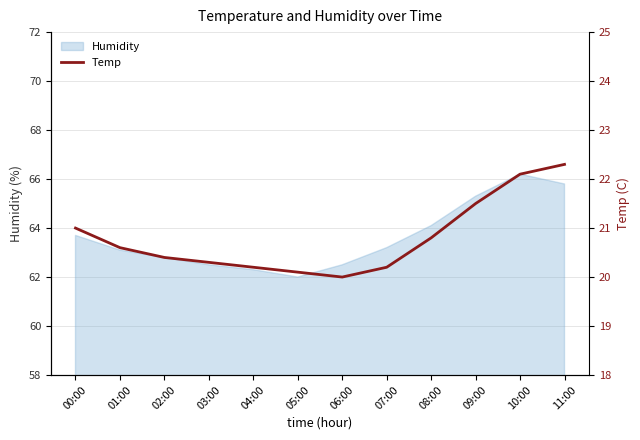

What is the average value?

20.8